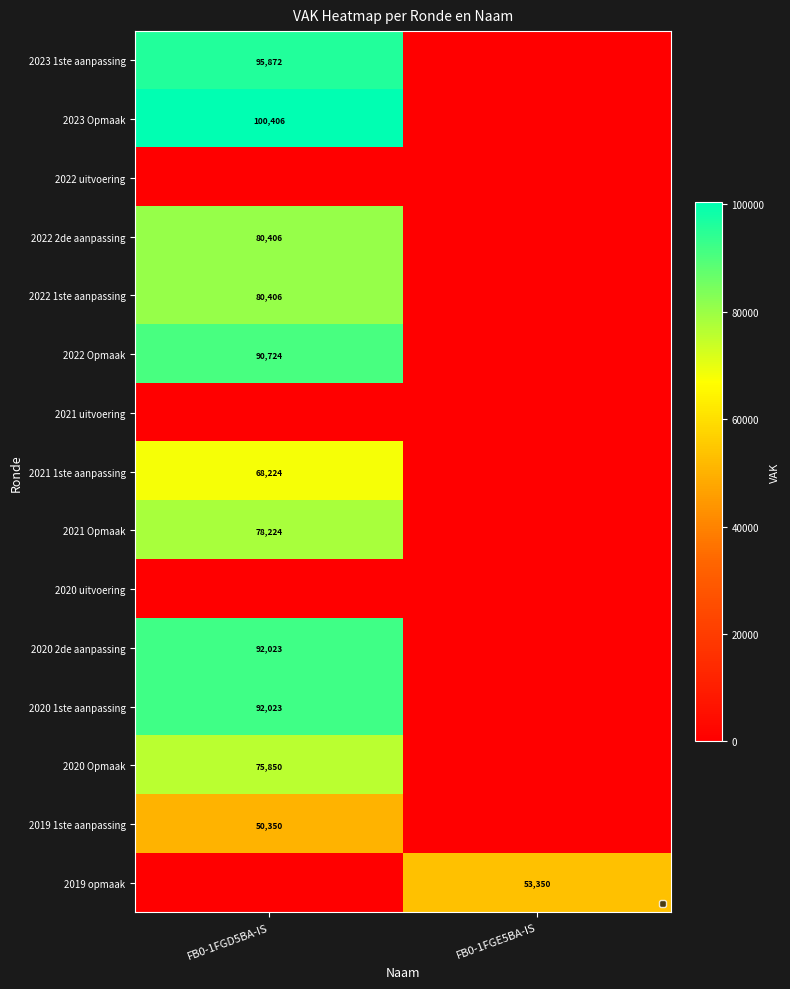

Is it true that 2023 1ste aanpassing equals 95872 at FB0-1FGD5BA-IS?

True